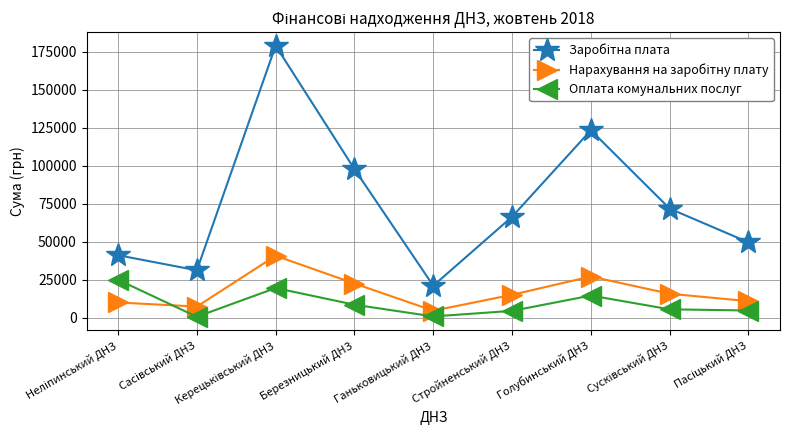

What is the greatest value displayed?

178905.9